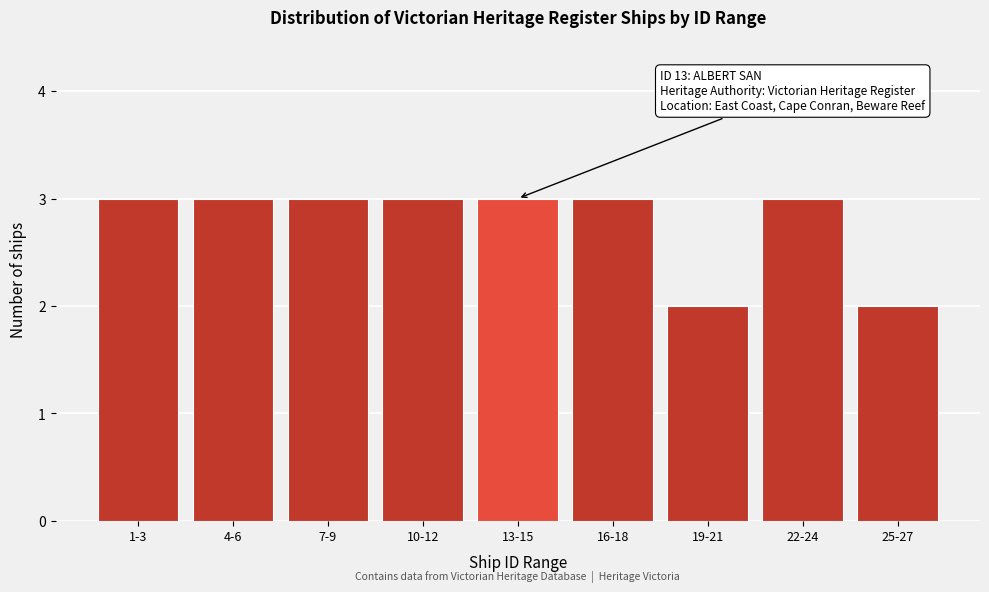

Reading left to right, transcribe all the data shown in this chart.

1-3=3	4-6=3	7-9=3	10-12=3	13-15=3	16-18=3	19-21=2	22-24=3	25-27=2